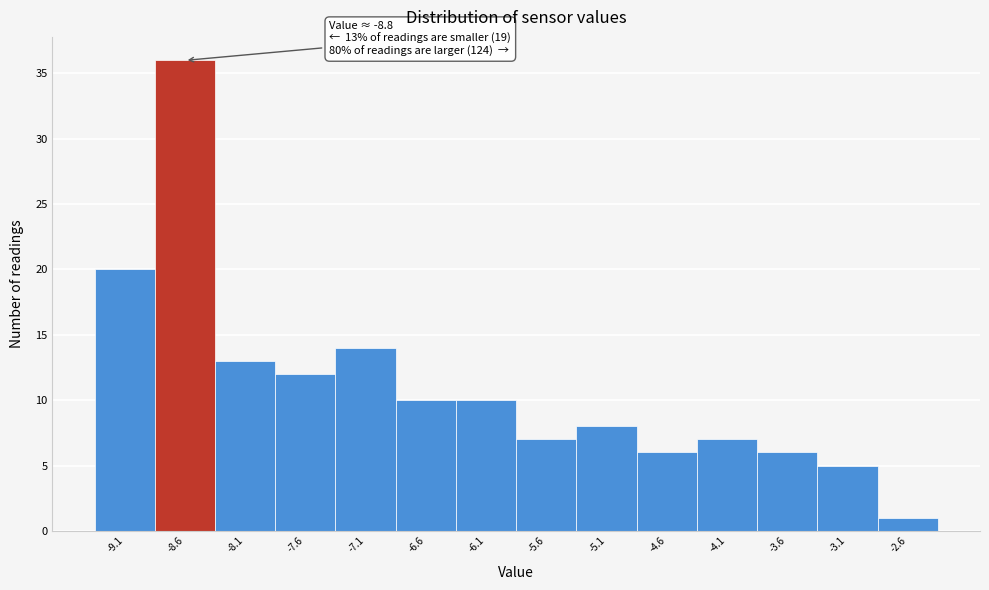

Which range on the x-axis has the tallest bar?

-8.85 to -8.35